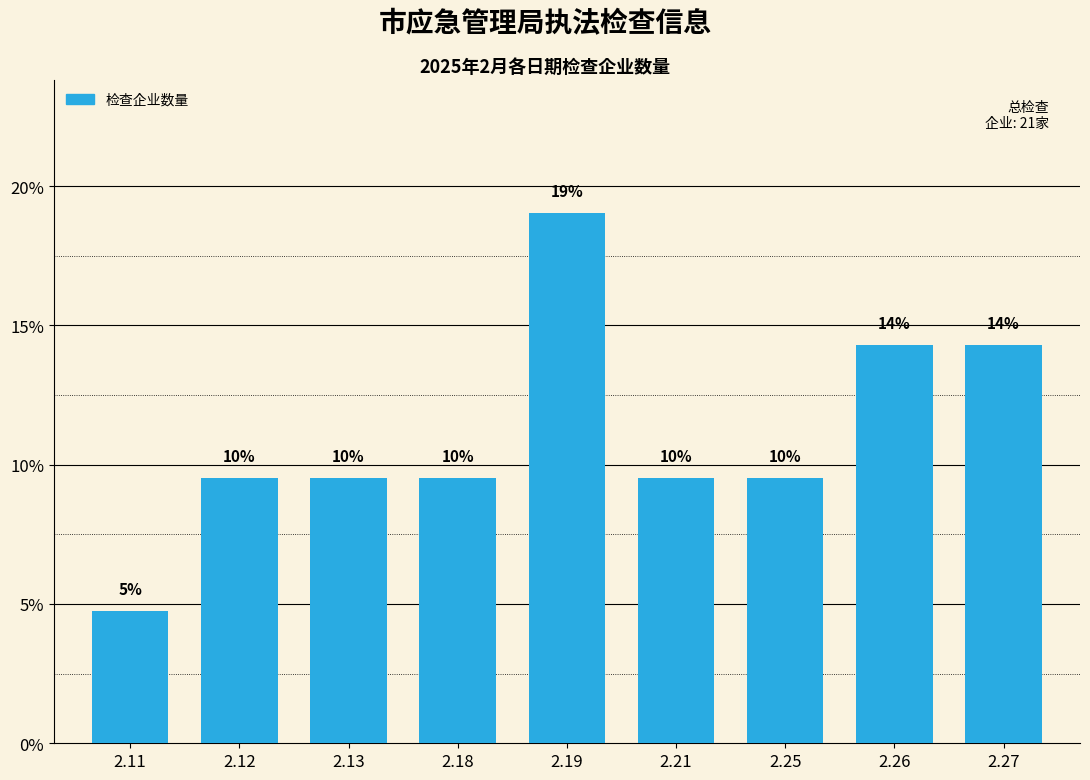

Which label corresponds to the smallest value in the chart?

2.11